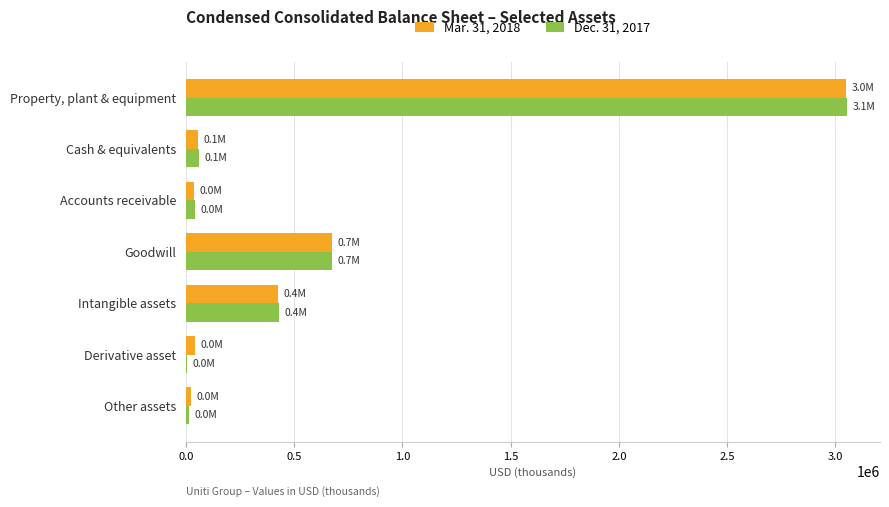

At which label does Dec. 31, 2017 reach its peak?

Property, plant & equipment